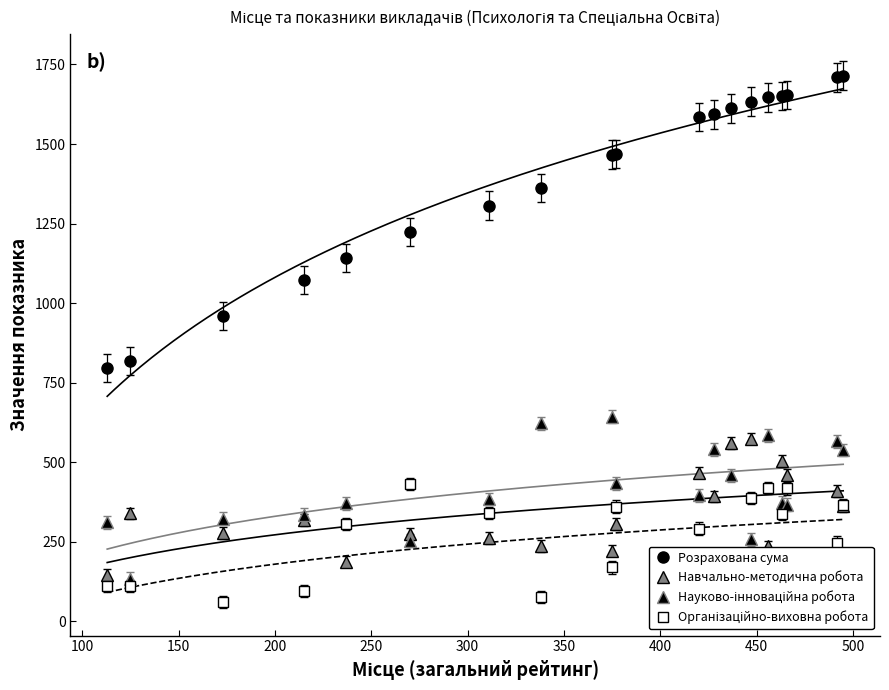

What is the value of the Розрахована сума point at the 14th from the left?

1633.5